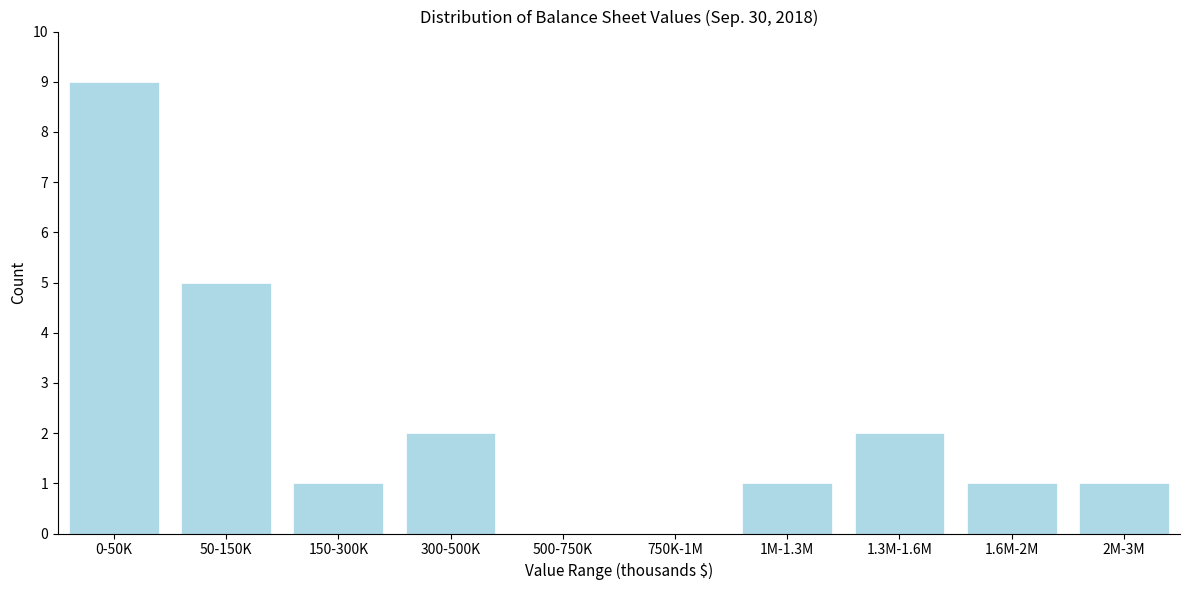

Reading left to right, extract all data points from this chart.

0-50K=9	50-150K=5	150-300K=1	300-500K=2	500-750K=0	750K-1M=0	1M-1.3M=1	1.3M-1.6M=2	1.6M-2M=1	2M-3M=1